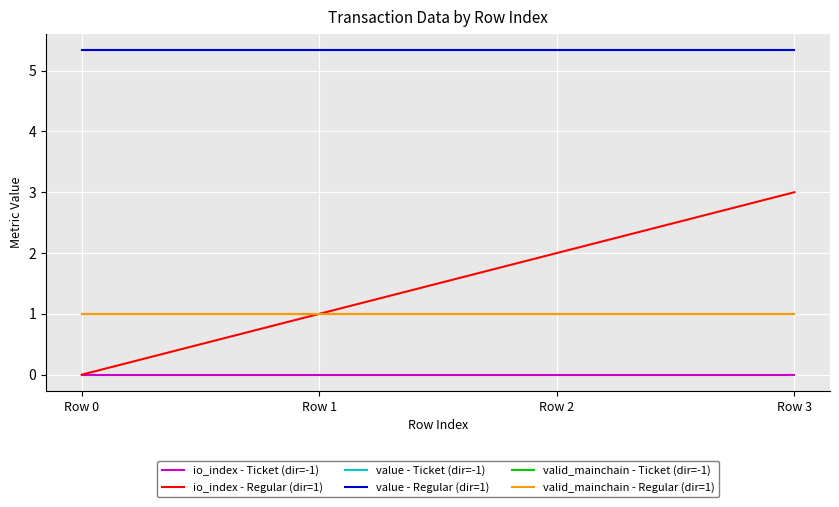

Is this an area chart (filled region under the line)?

No